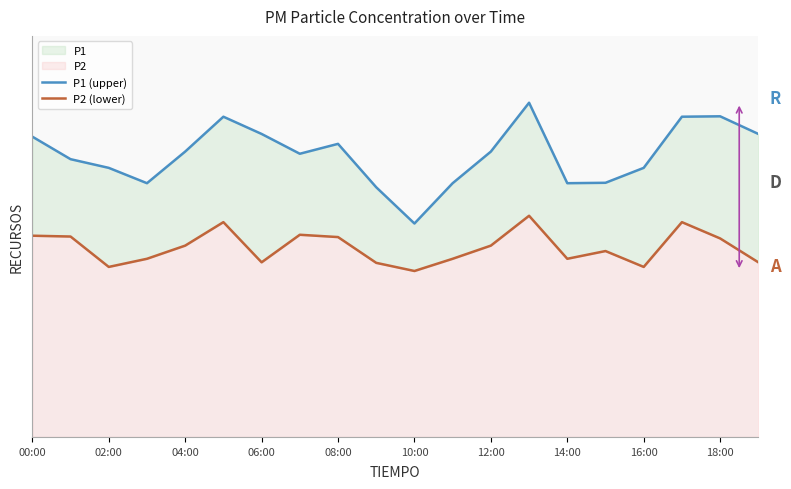

What is the value of the P1 (upper) point at the 9th from the left?

21.6